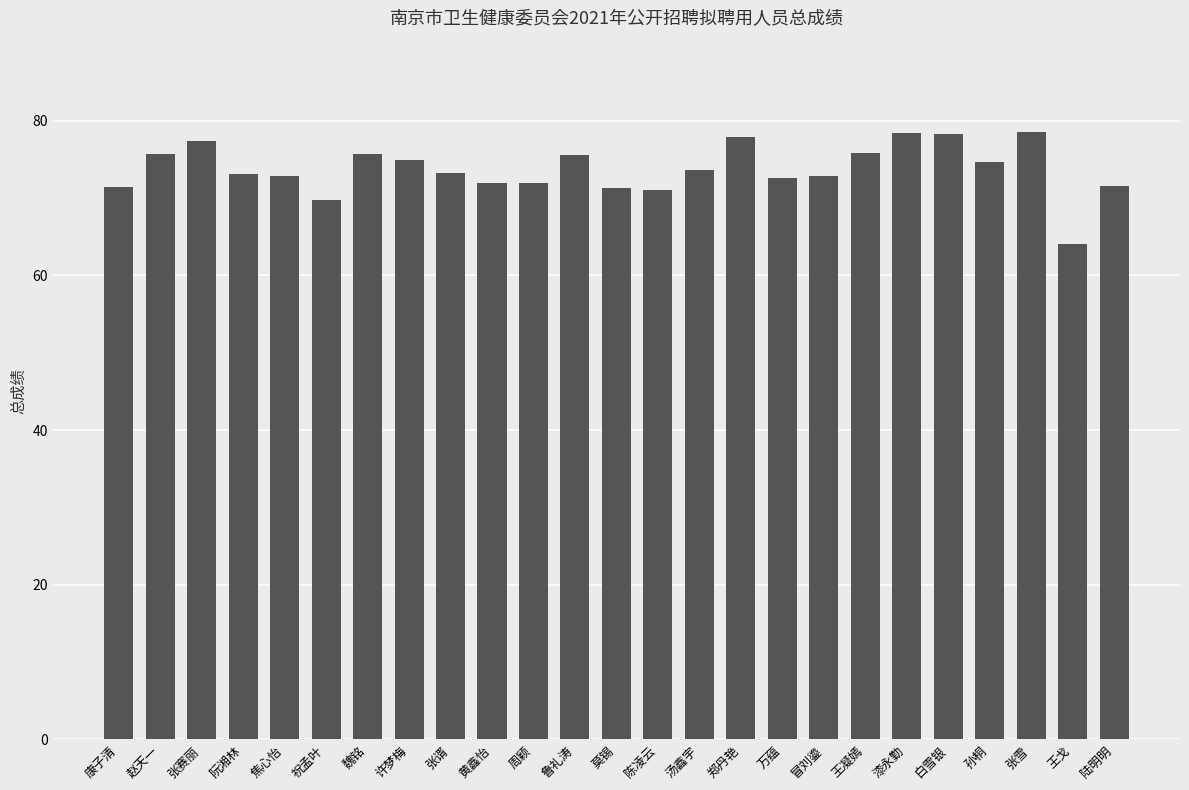

What is the label of the 2nd bar from the right?

王戈